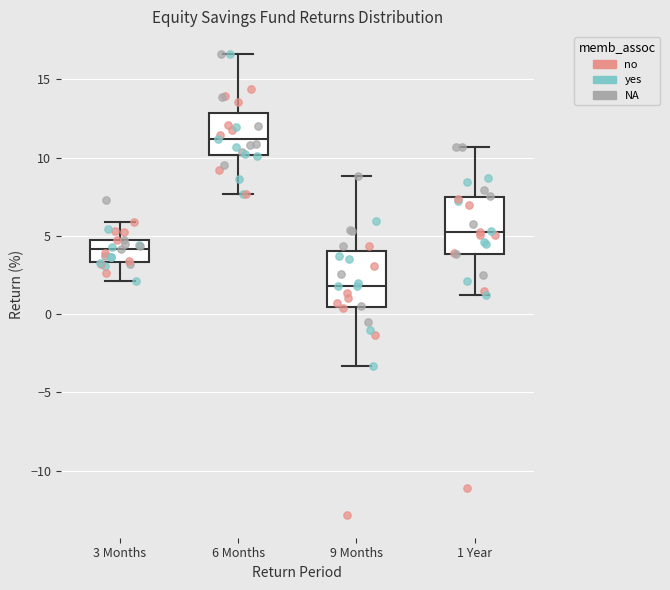

Which box's median line is the highest?

6 Months